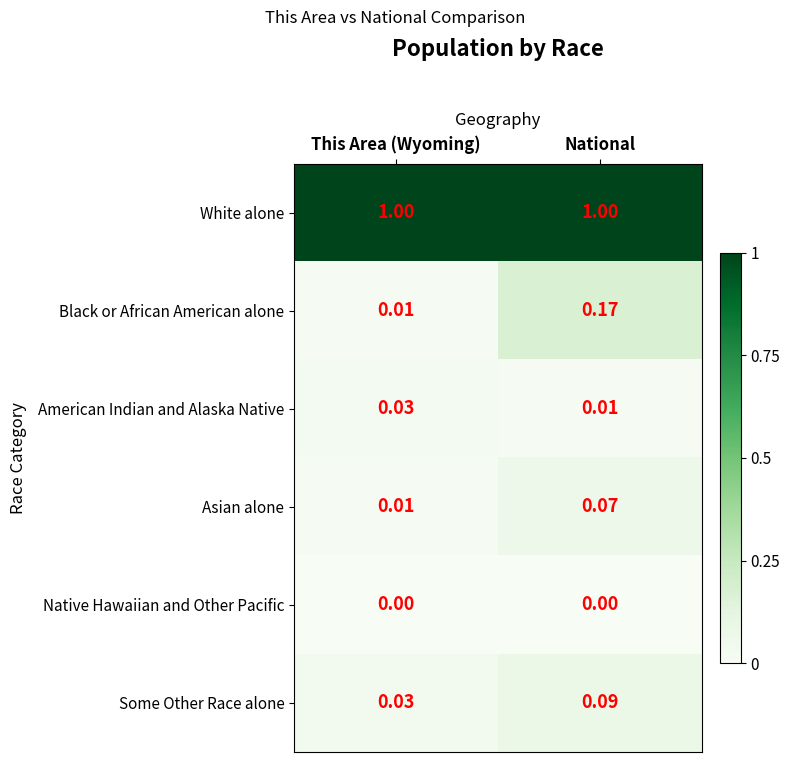

Which series has the largest range (max minus min)?

Black or African American alone